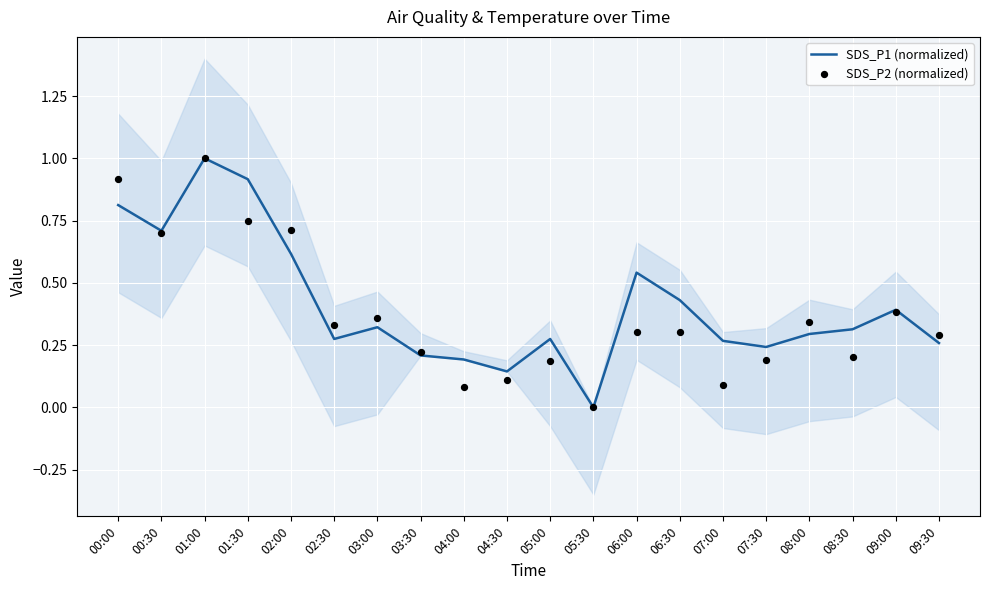

Which series has the largest total across all categories?

SDS_P1 (normalized)